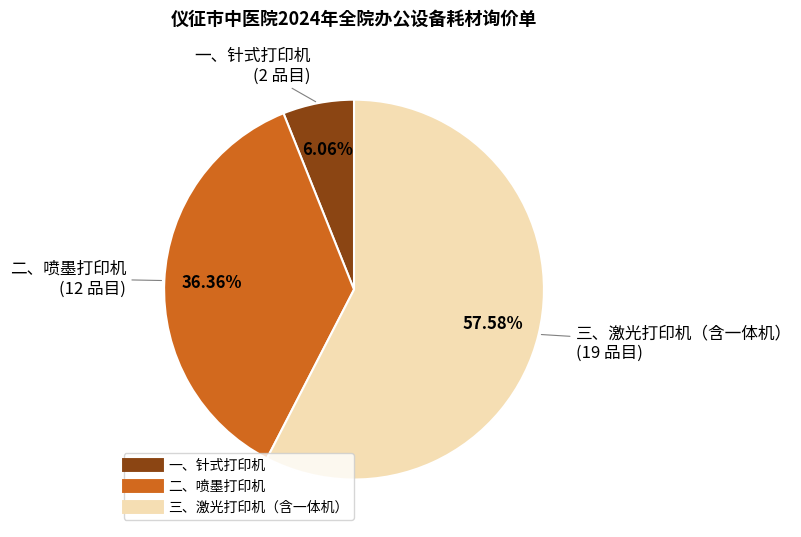

Which category has the smallest portion of the pie?

一、针式打印机